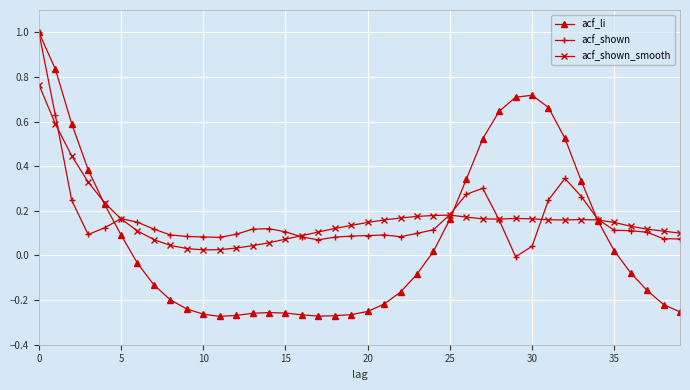

Which series has the largest range (max minus min)?

acf_li